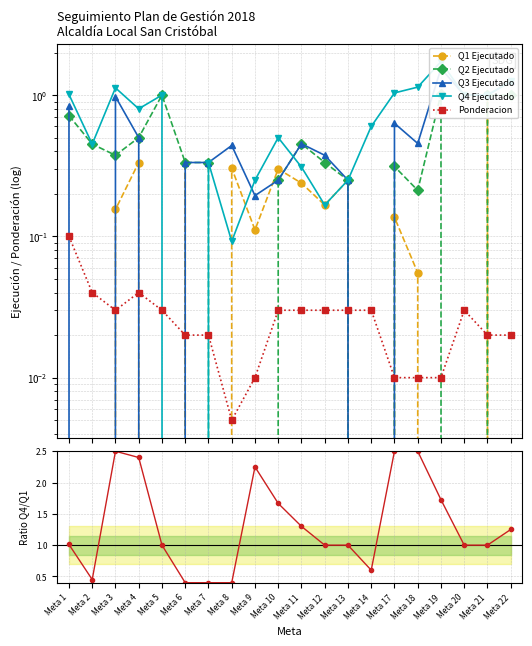

Which category has the lowest value across all series?

Meta 1